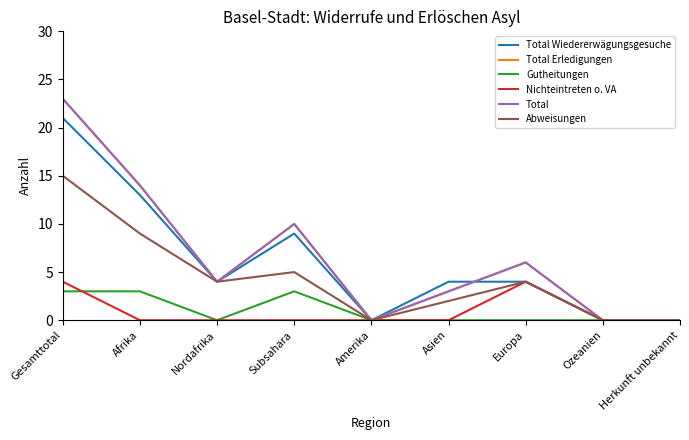

True or false: Abweisungen and Total cross at least once.

False